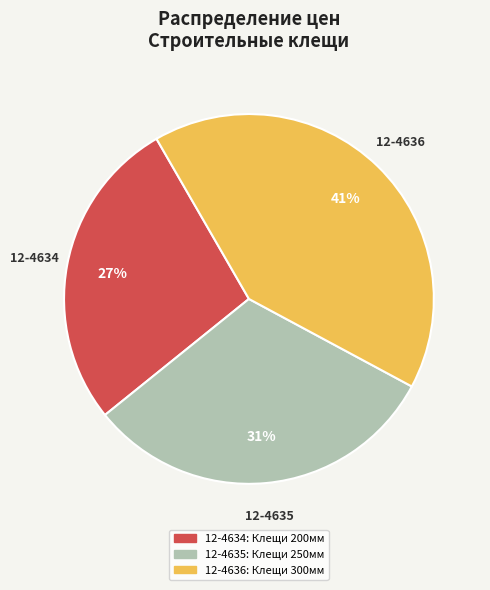

How many segments does this pie chart have?

3